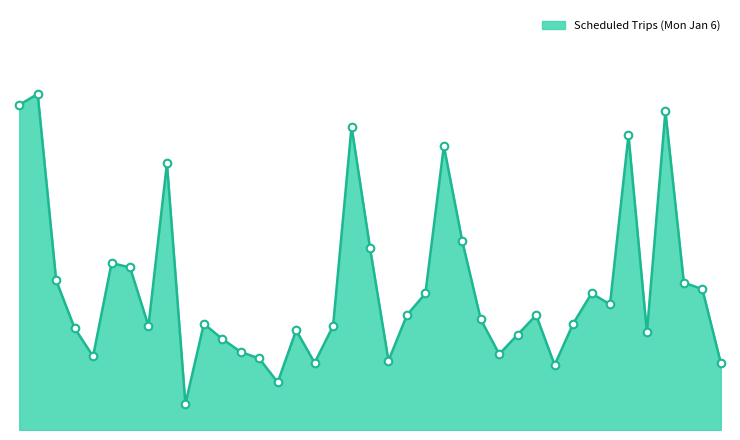

Is this an area chart (filled region under the line)?

Yes